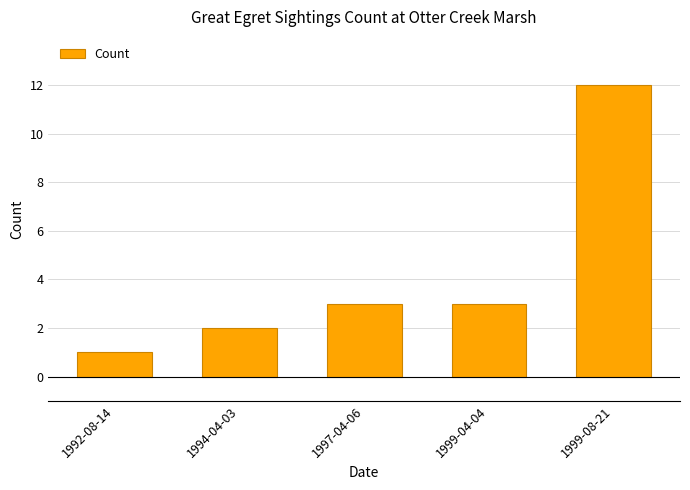

Is it true that the value at 1999-04-04 is 3?

True